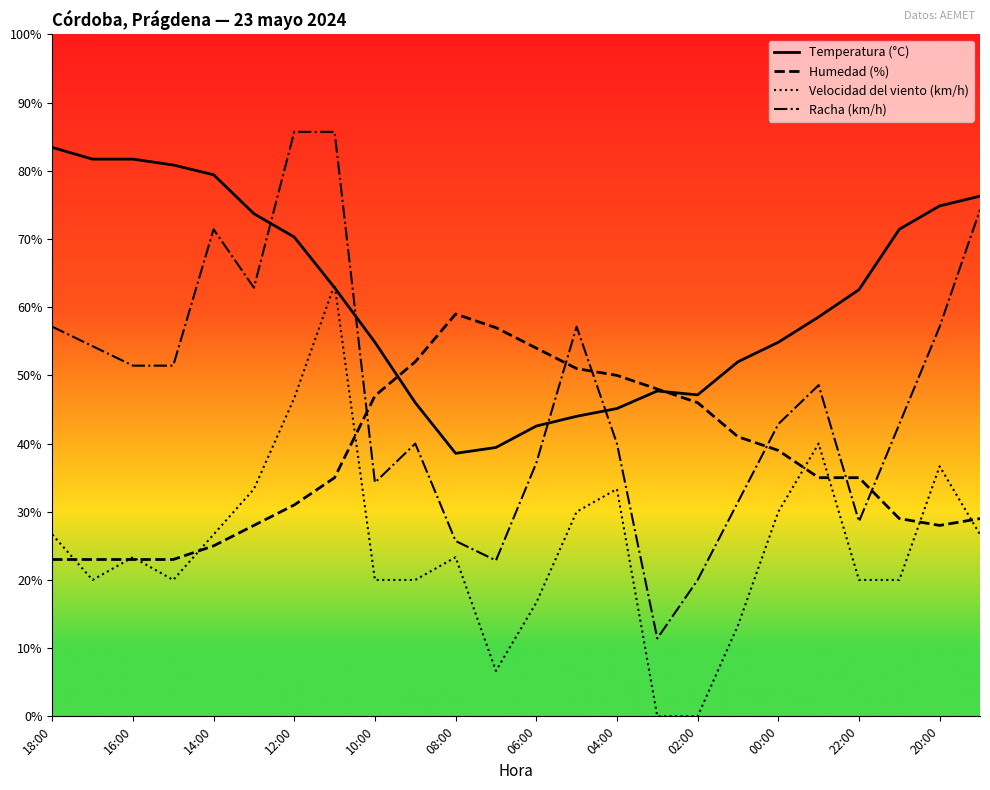

Rank the series by their average value, from highest to lowest.

Temperatura (°C), Racha (km/h), Humedad (%), Velocidad del viento (km/h)